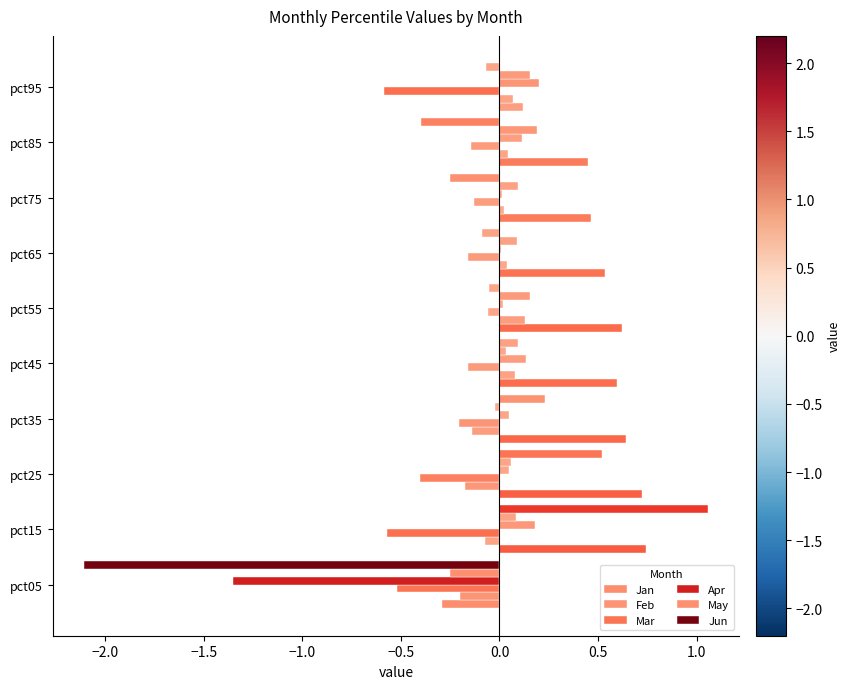

How many data points does each series have?

10